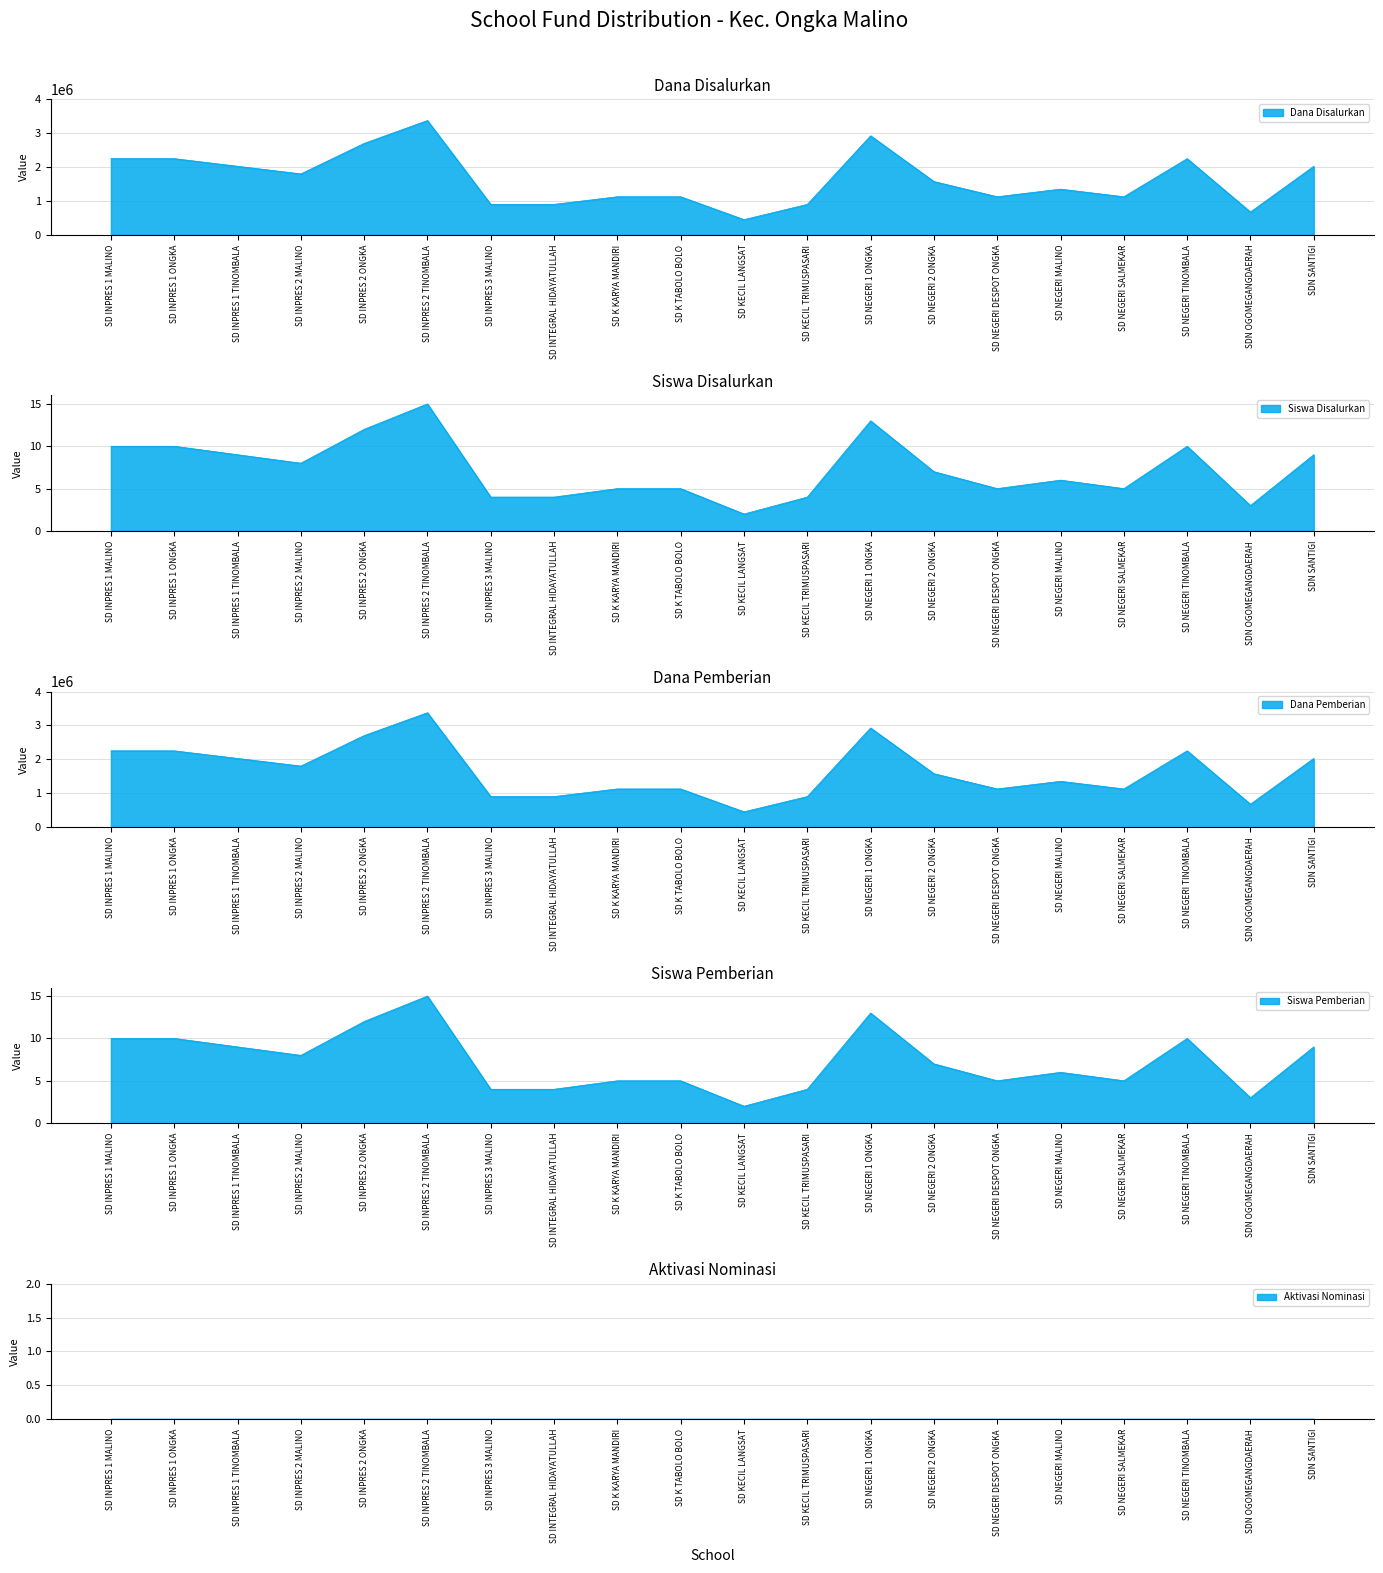

What position from the left is SD INPRES 3 MALINO?

7